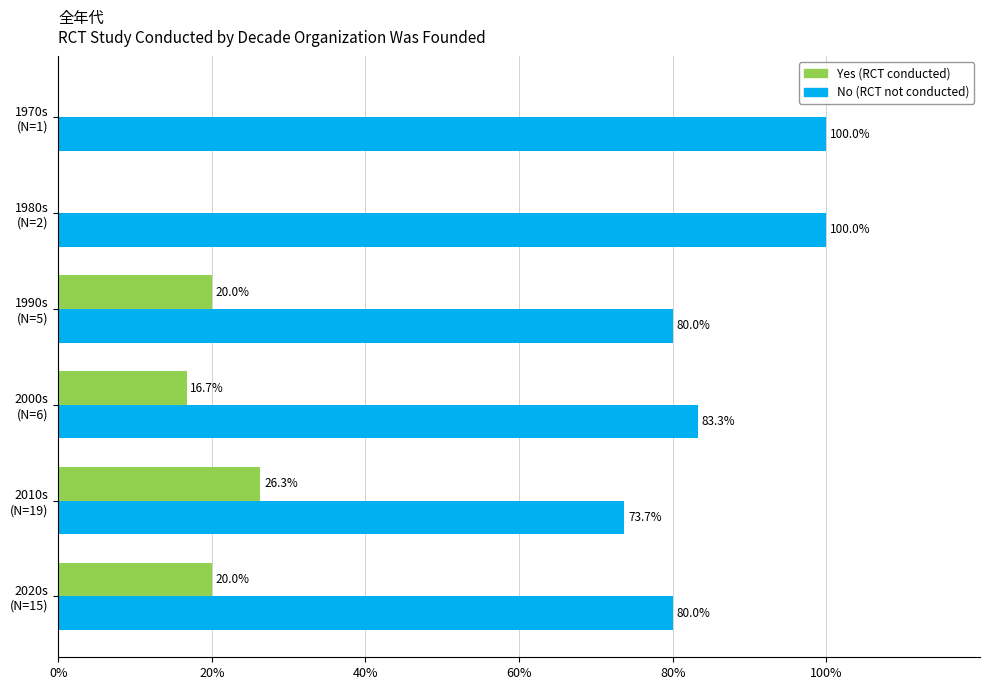

What is the greatest value displayed?

100.0